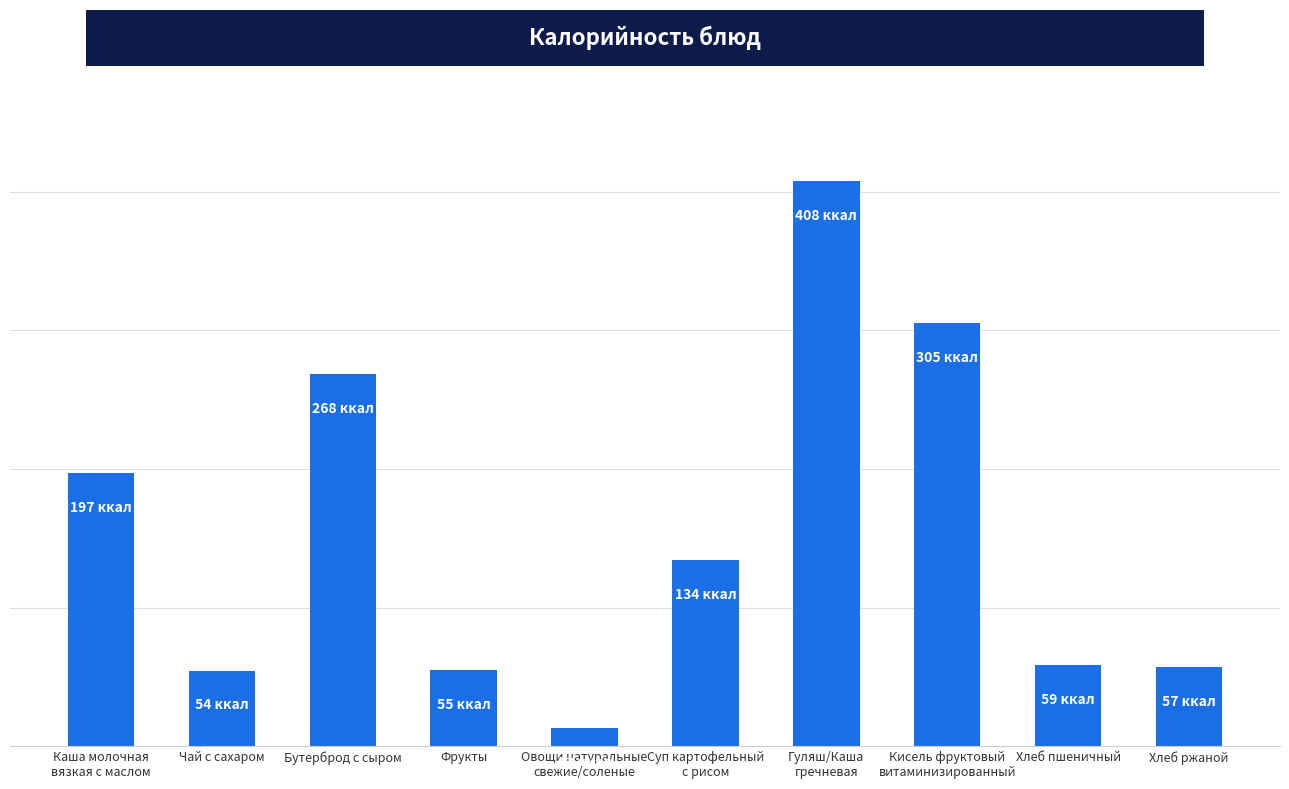

Are the bars horizontal?

No